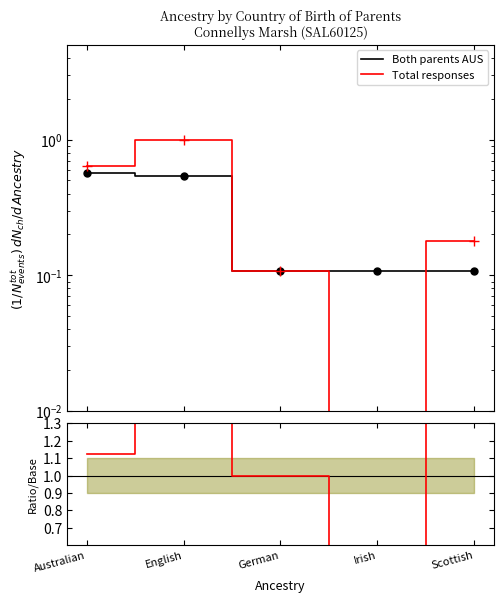

What is the difference between the second highest and second lowest values in the Ratio/Base series?

0.7